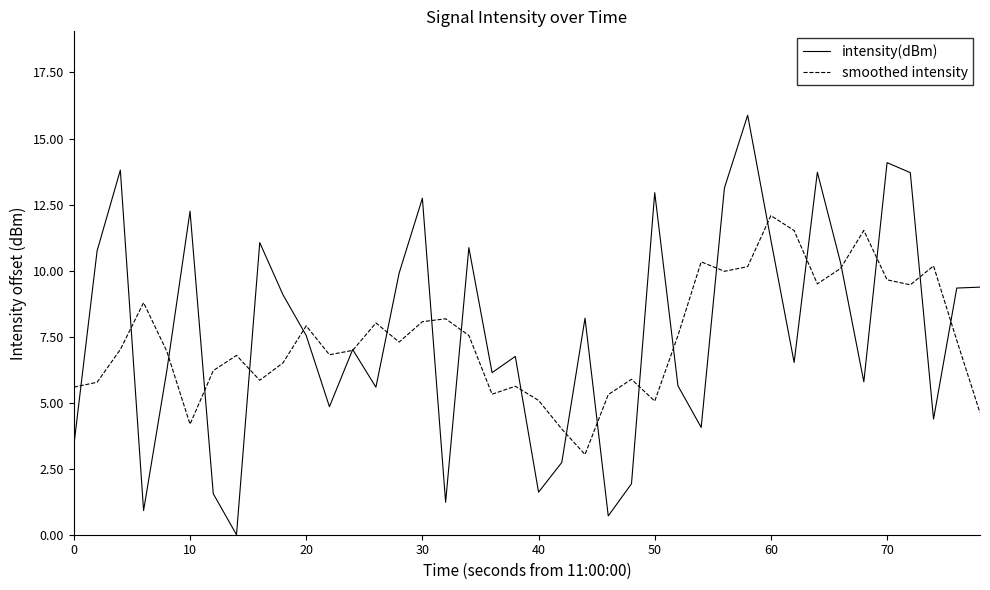

What is the maximum value shown in the chart?

15.9